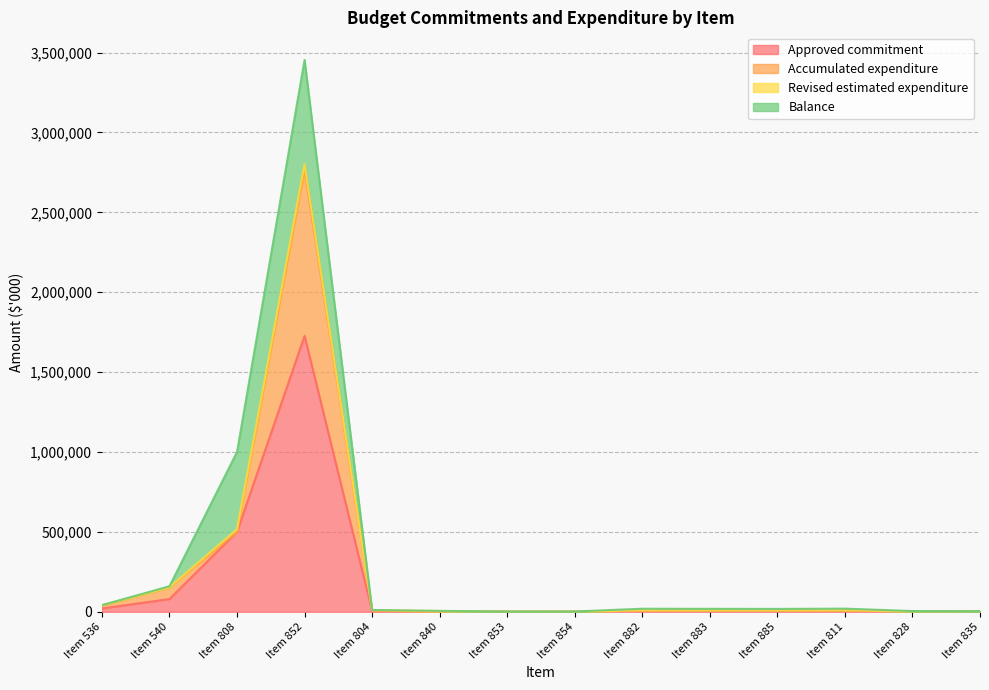

Where is Approved commitment nearest to the value 863889?

Item 808